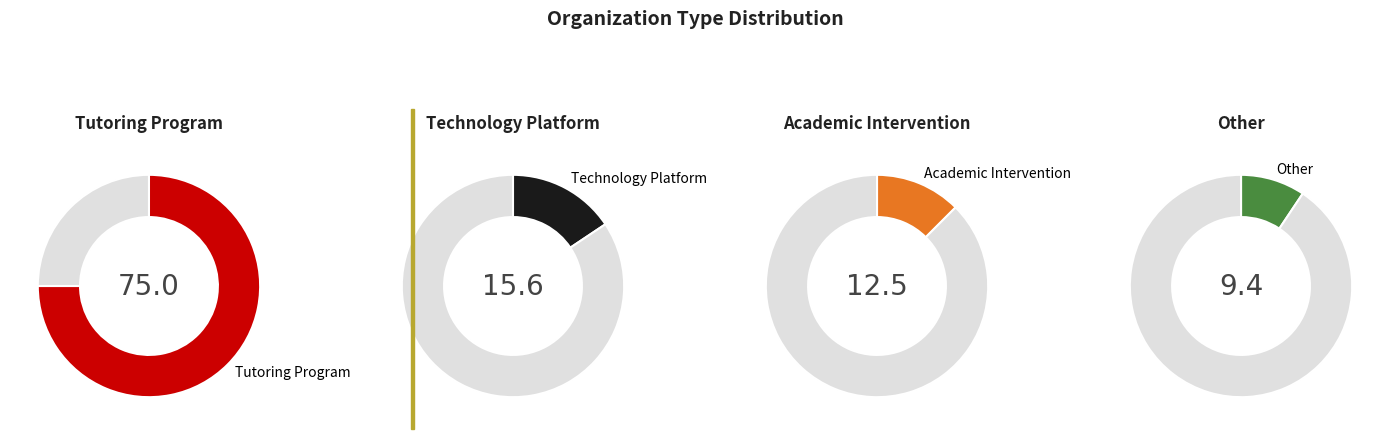

What portion of the pie excludes Technology Platform?

86.1%